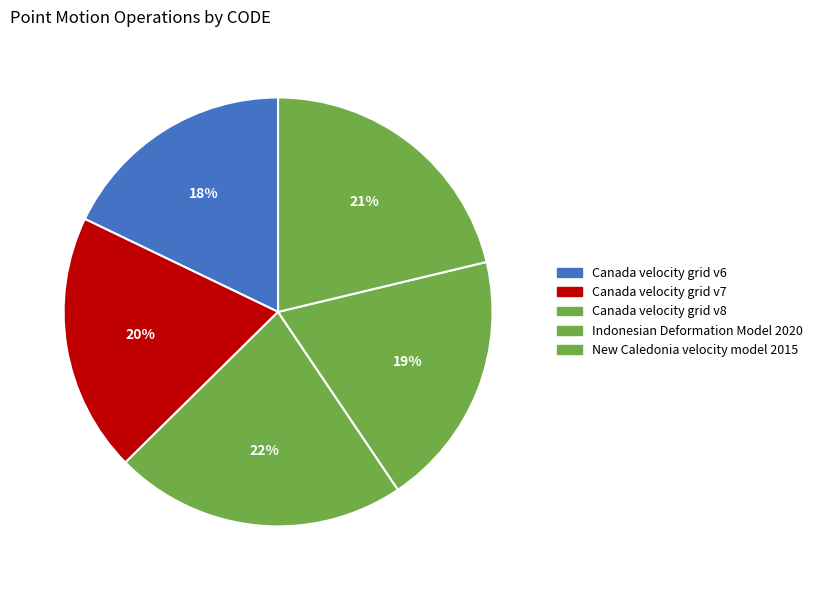

Does any single category account for the majority?

No